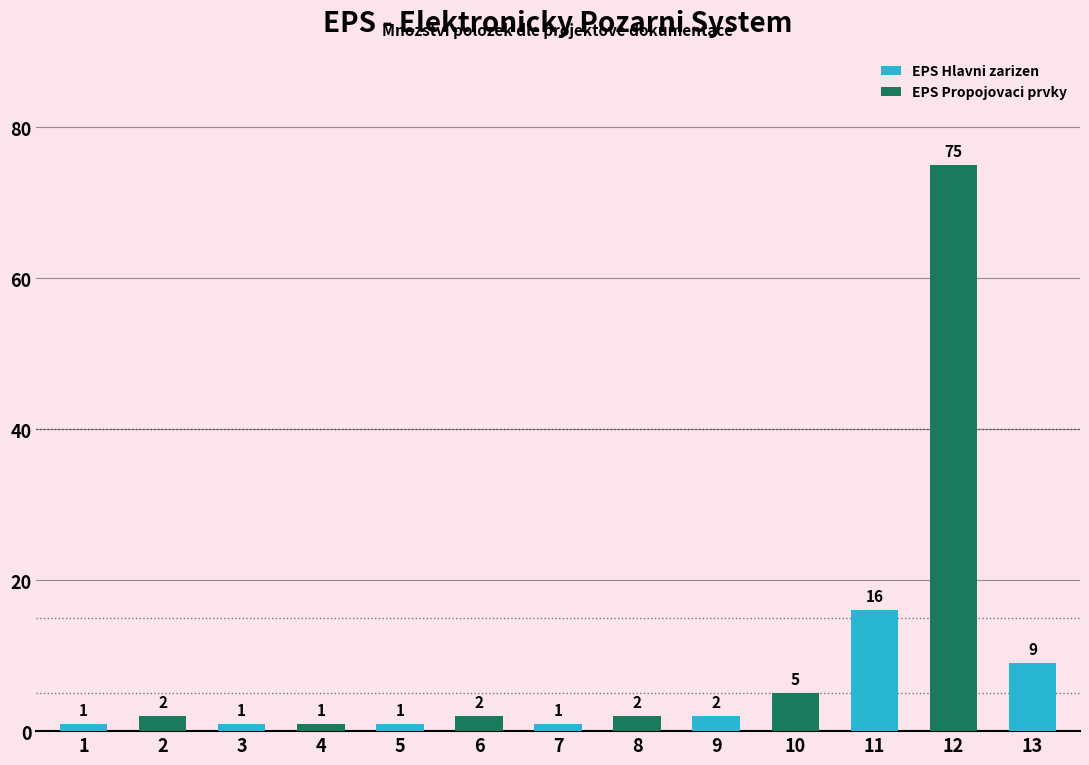

What is the maximum value for Item No?

13